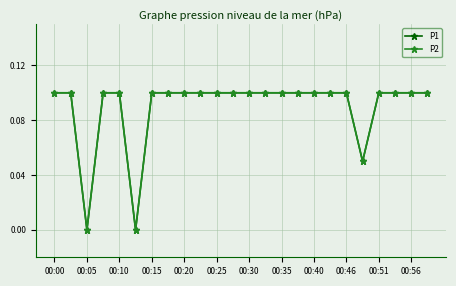

Which series has the largest range (max minus min)?

P1